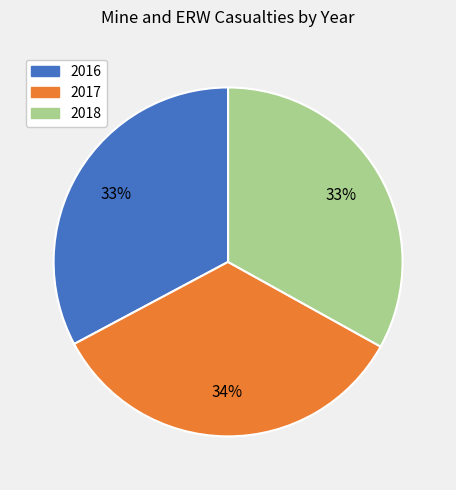

Between 2017 and 2016, which is larger?

2017